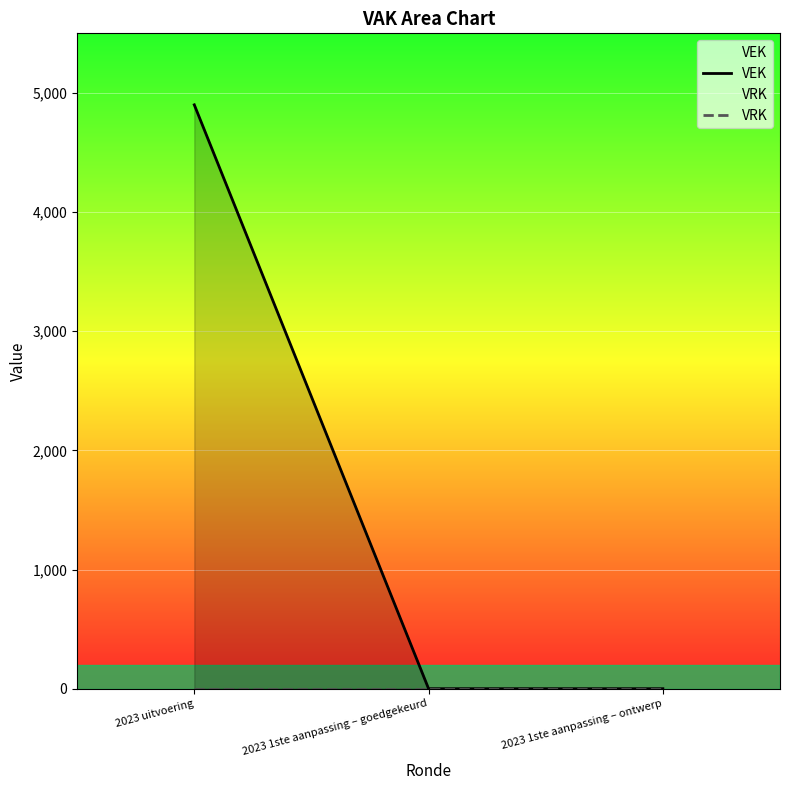

What is the label of the 3rd point from the left?

2023 1ste aanpassing – ontwerp